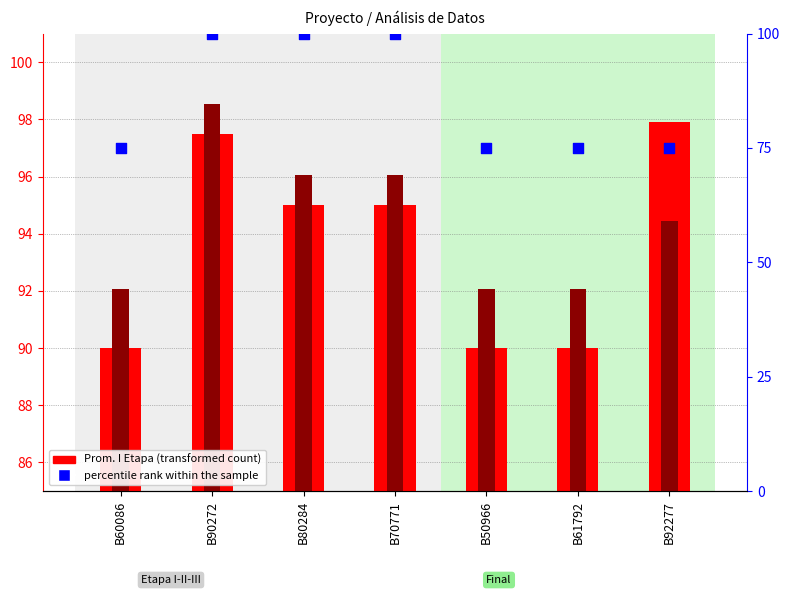

At which category is the sum across all series the highest?

B90272